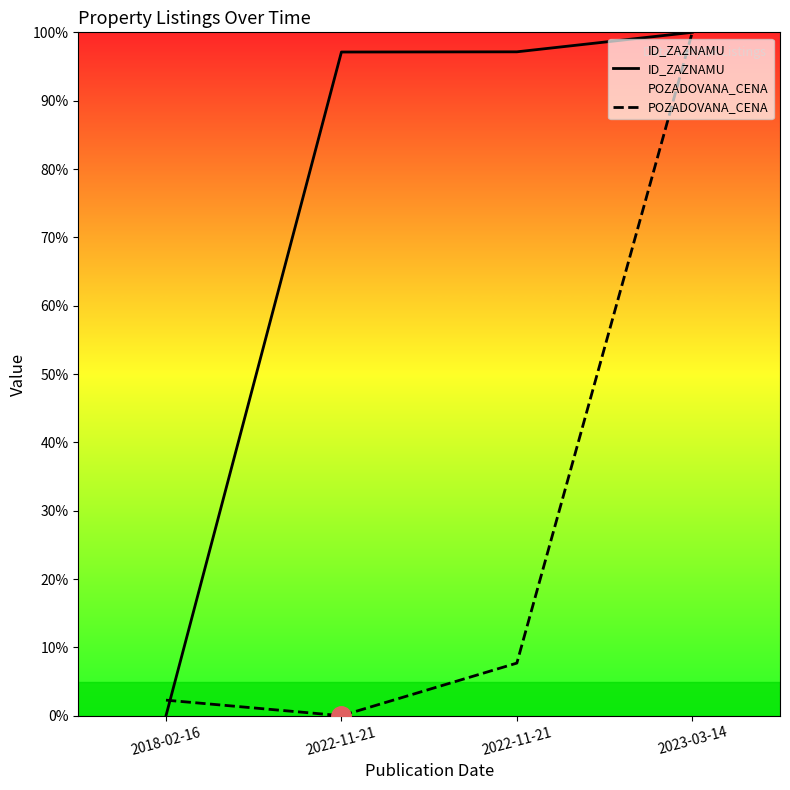

At which label does ID_ZAZNAMU first exceed 97?

2022-11-21